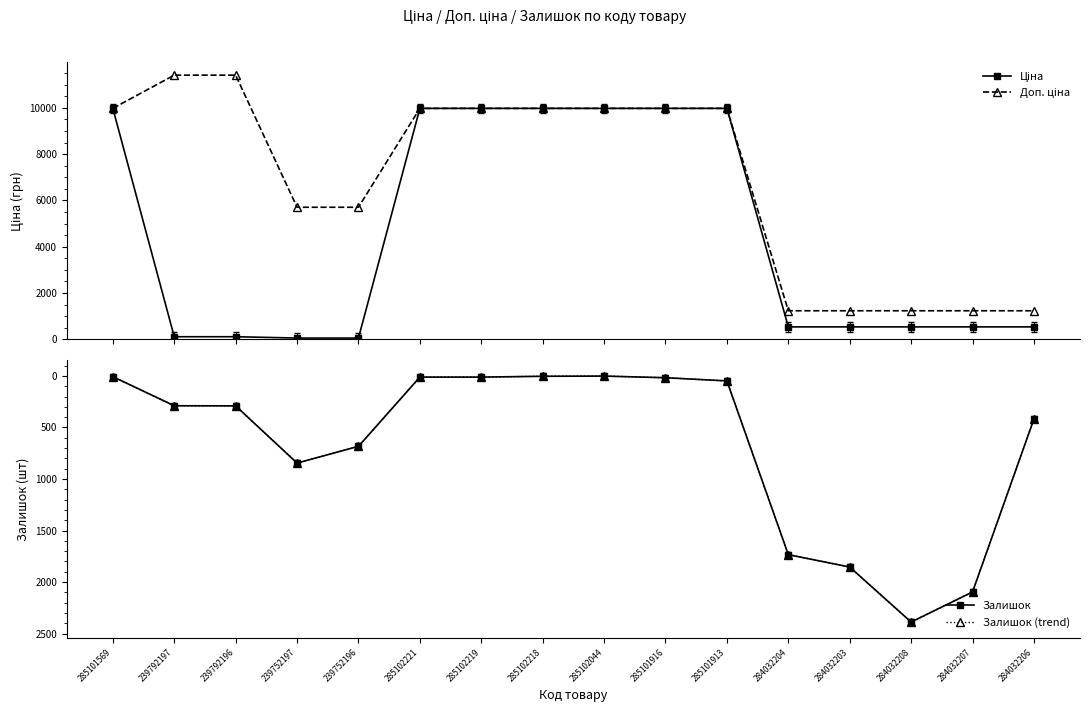

Which category has the lowest value in the Ціна series?

239752197